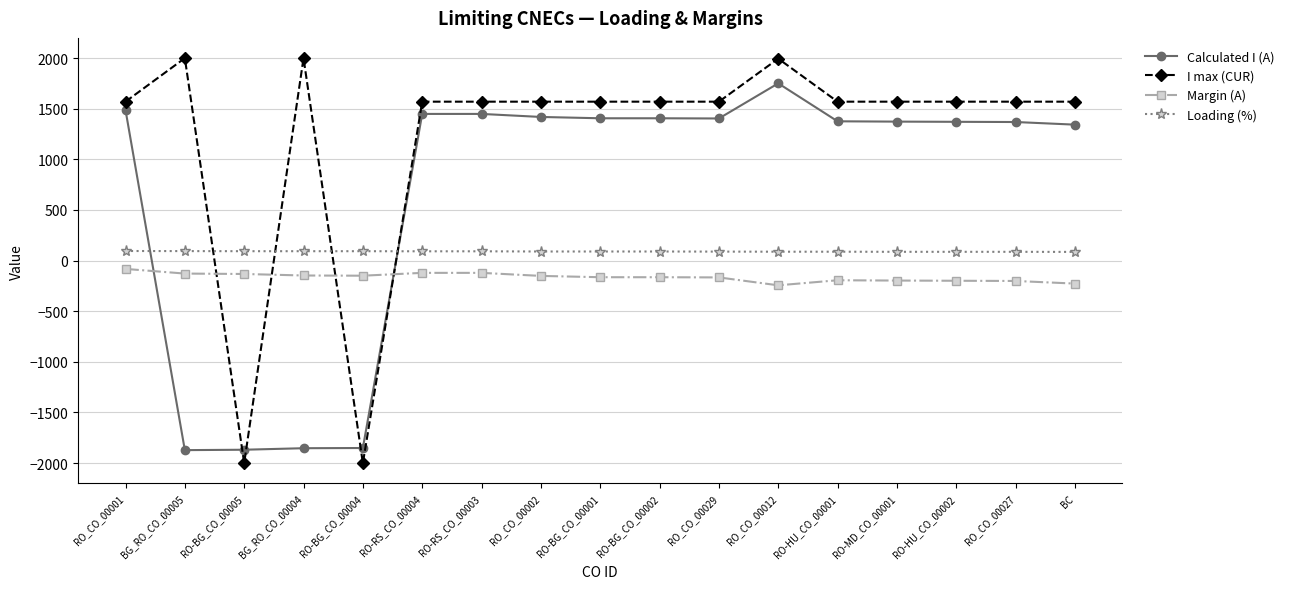

Where do Calculated I (A) and Margin (A) first cross each other?

RO_CO_00001 and BG_RO_CO_00005